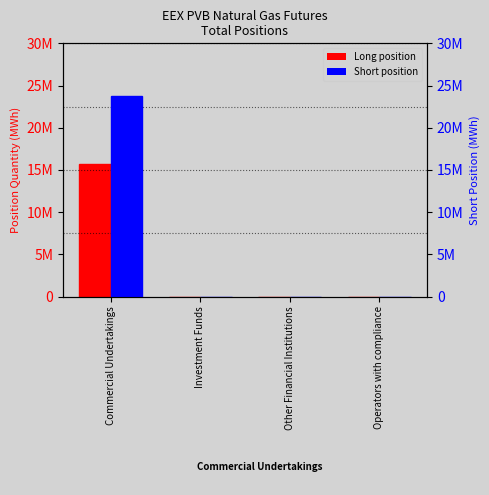

Are the bars horizontal?

No